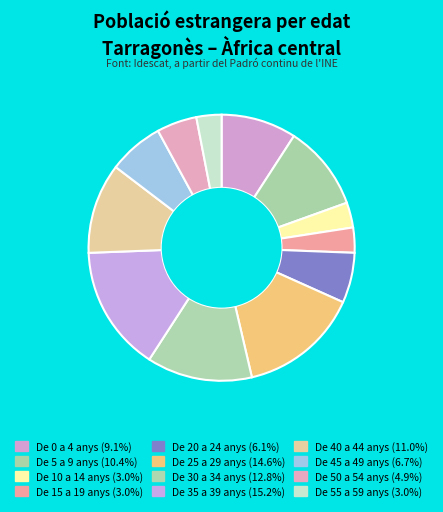

How many segments does this pie chart have?

12